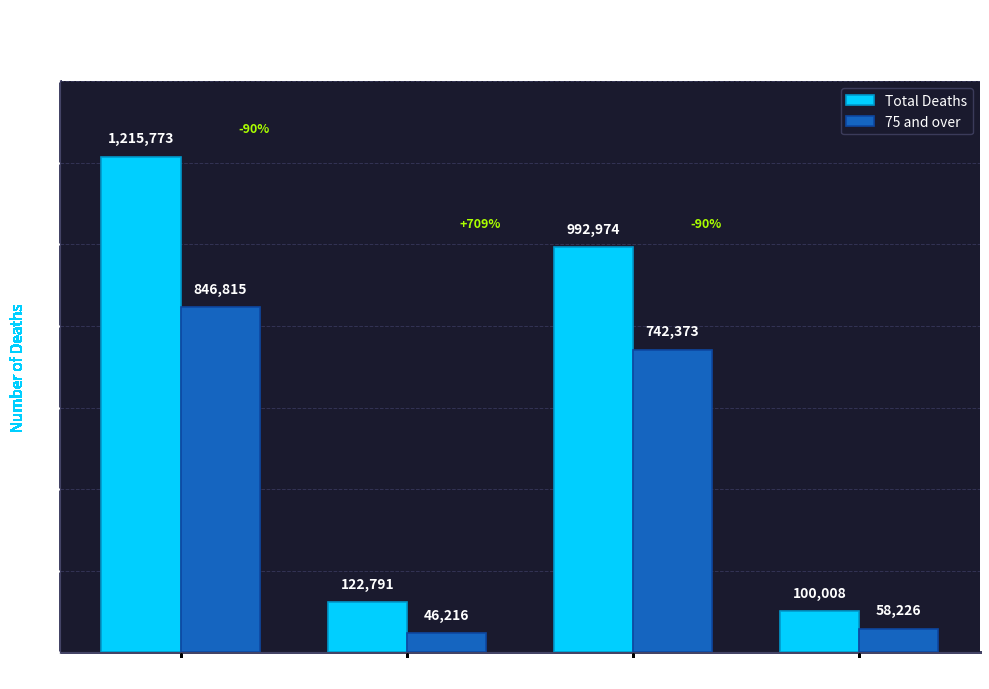

What is the difference between the highest and lowest values at Employed?

76575